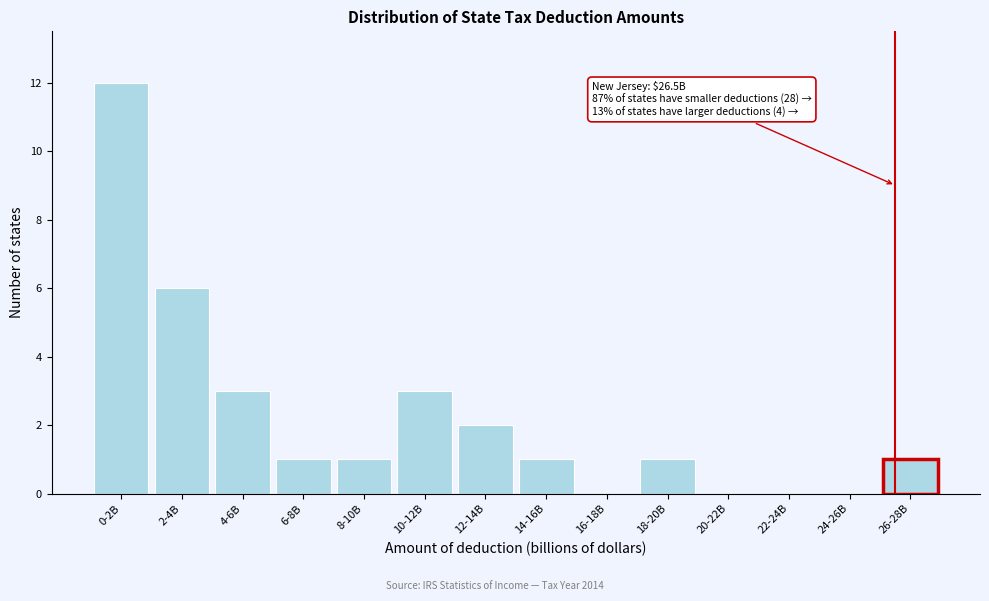

Reading left to right, what are all the values shown in this chart?

0-2B=12	2-4B=6	4-6B=3	6-8B=1	8-10B=1	10-12B=3	12-14B=2	14-16B=1	16-18B=0	18-20B=1	20-22B=0	22-24B=0	24-26B=0	26-28B=1